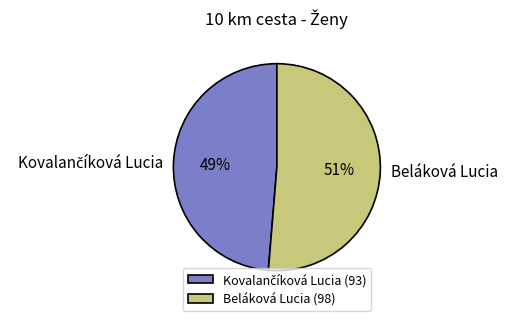

To the nearest percent, what is the average slice percentage?

50%